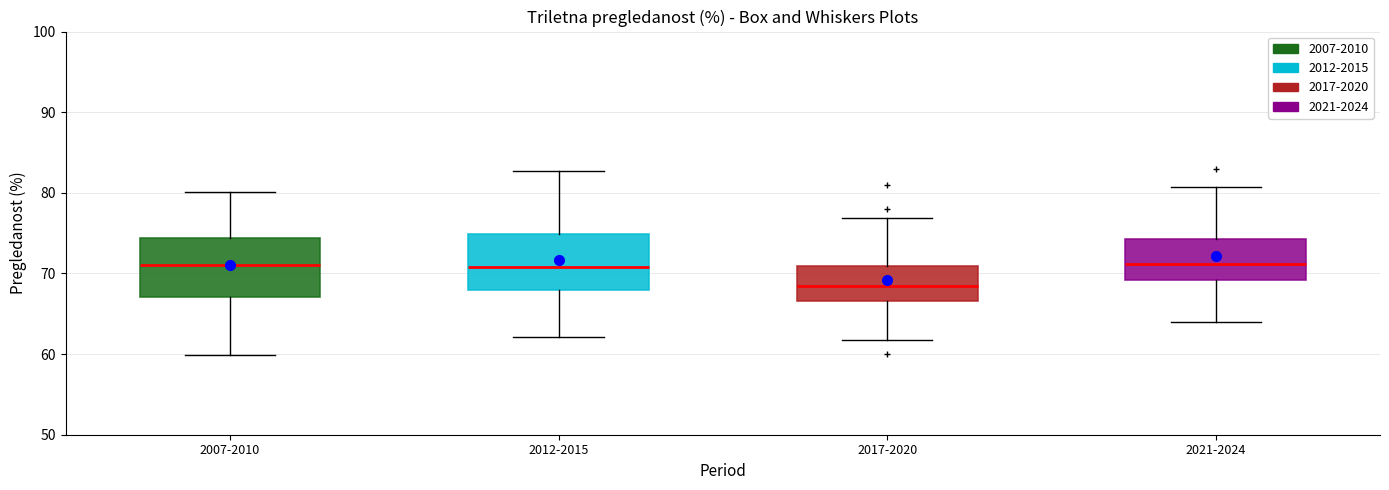

Reading left to right, read every box against the y-axis: the position of its median line, the range the box covers, and the ends of its whiskers. The values are not printed on the chart, so give them approximately, as read against the axis.

2007-2010: median 71, box 67 to 74, whiskers 60 to 80
2012-2015: median 71, box 68 to 75, whiskers 62 to 83
2017-2020: median 68, box 67 to 71, whiskers 62 to 77
2021-2024: median 71, box 69 to 74, whiskers 64 to 81